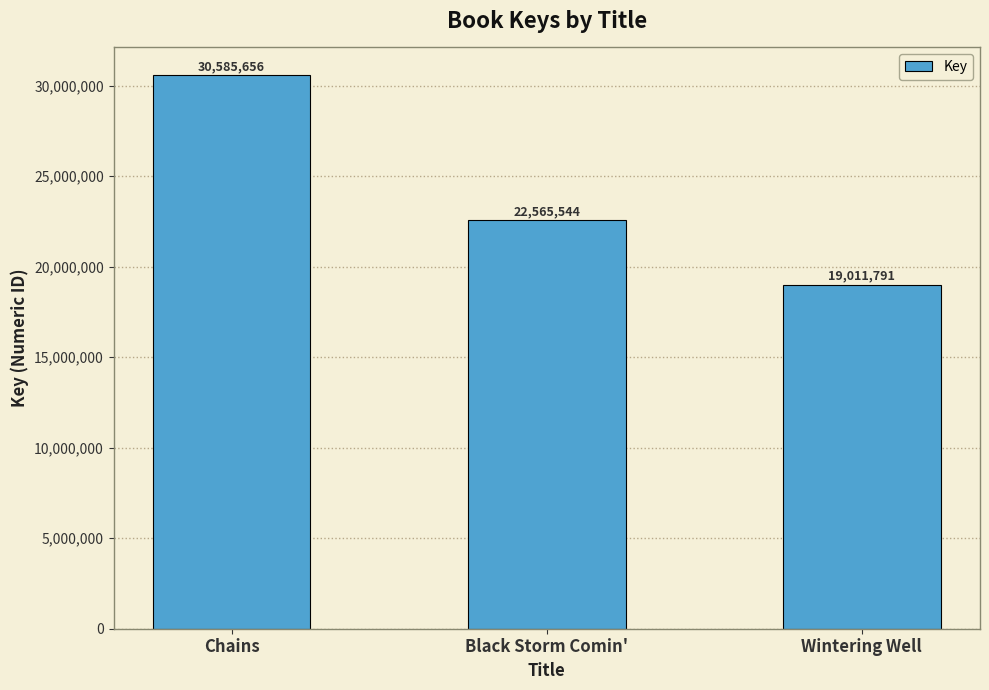

What is the difference between the values at Wintering Well and Chains?

11573865